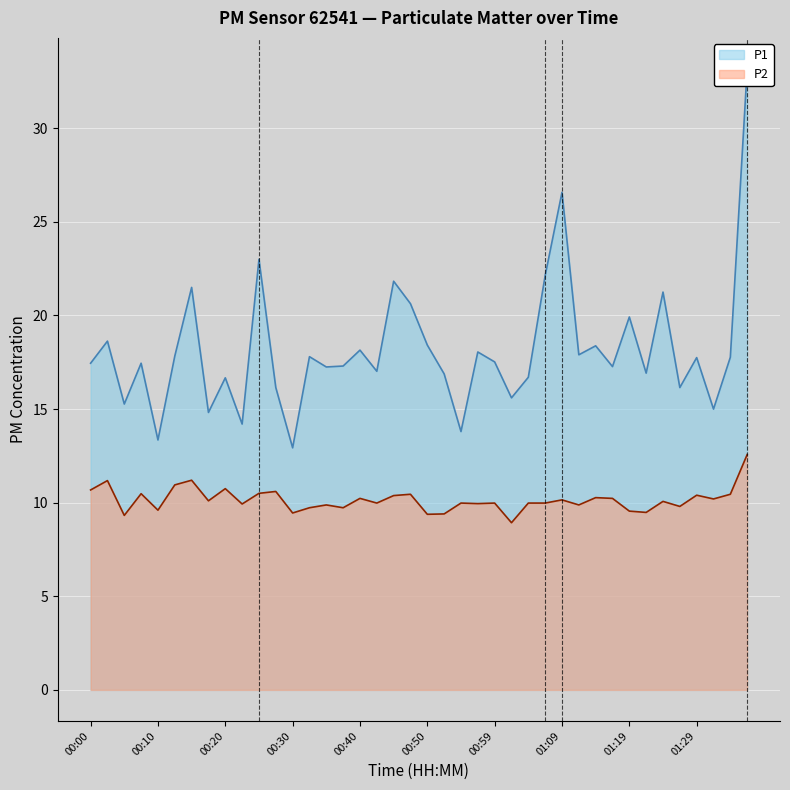

What is the minimum value shown in the chart?

8.9